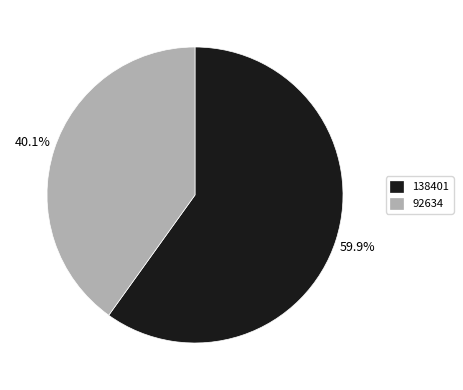

How many segments does this pie chart have?

2